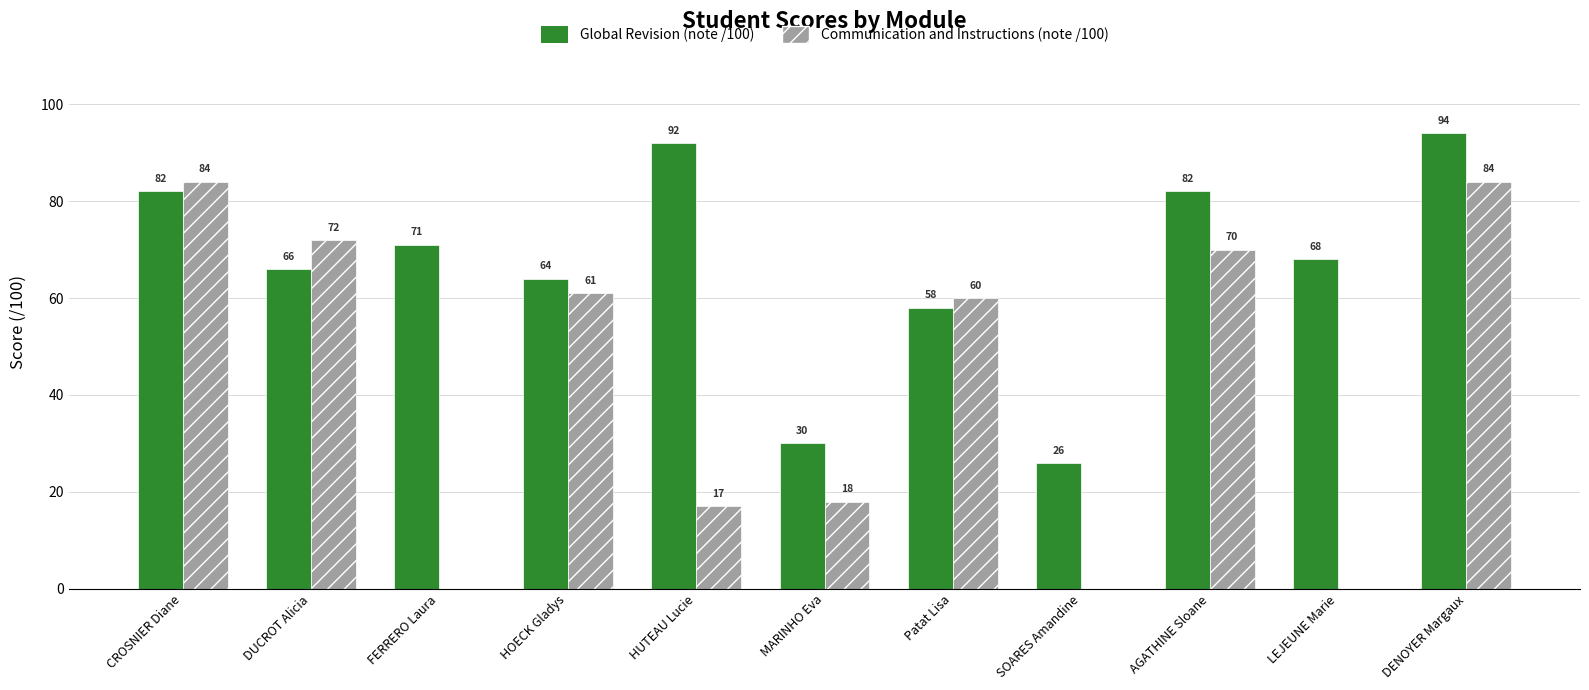

Is it true that Global Revision (note /100) equals 26 at SOARES Amandine?

True